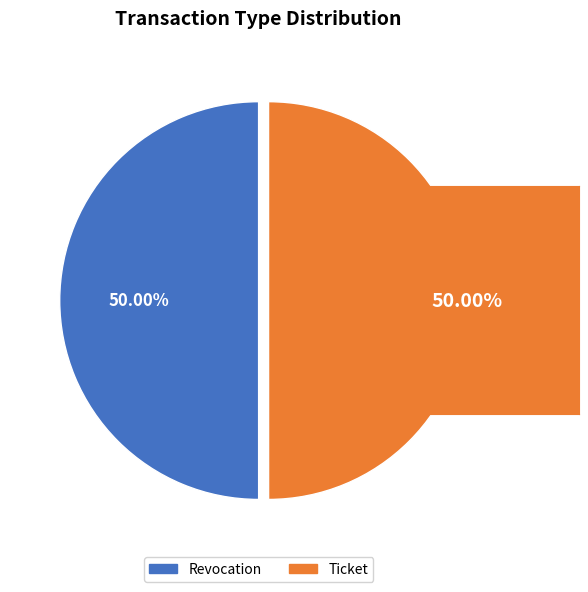

To the nearest percent, what percentage of the pie is Ticket?

50%